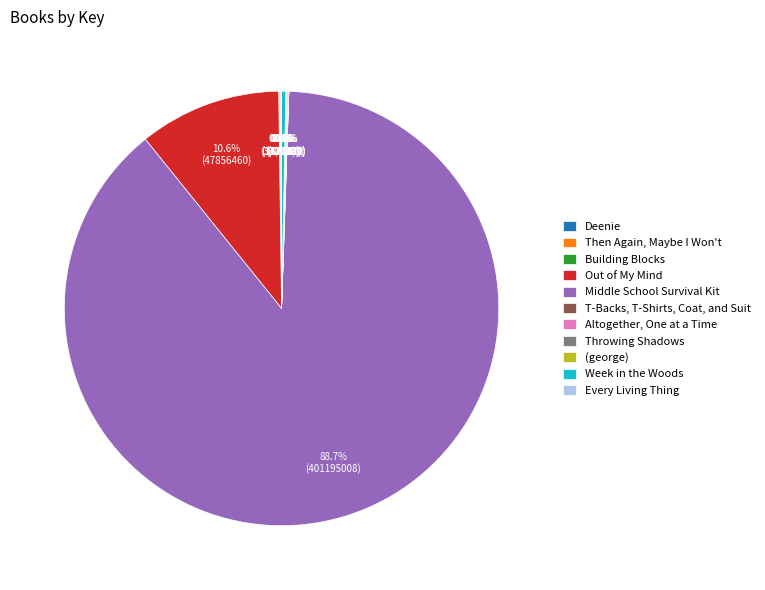

Which slice is the largest?

Middle School Survival Kit